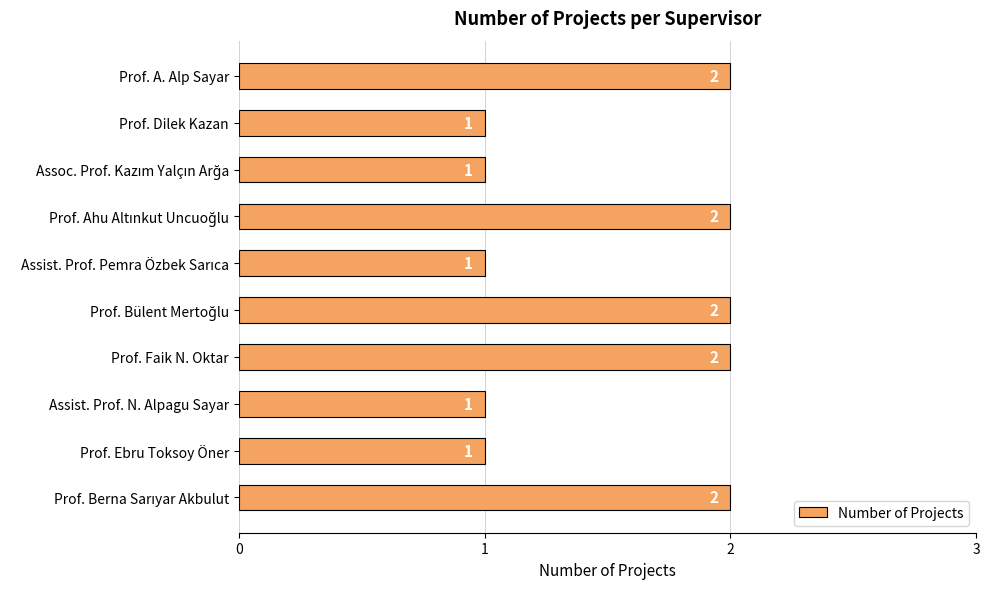

How many distinct data groups are displayed?

1